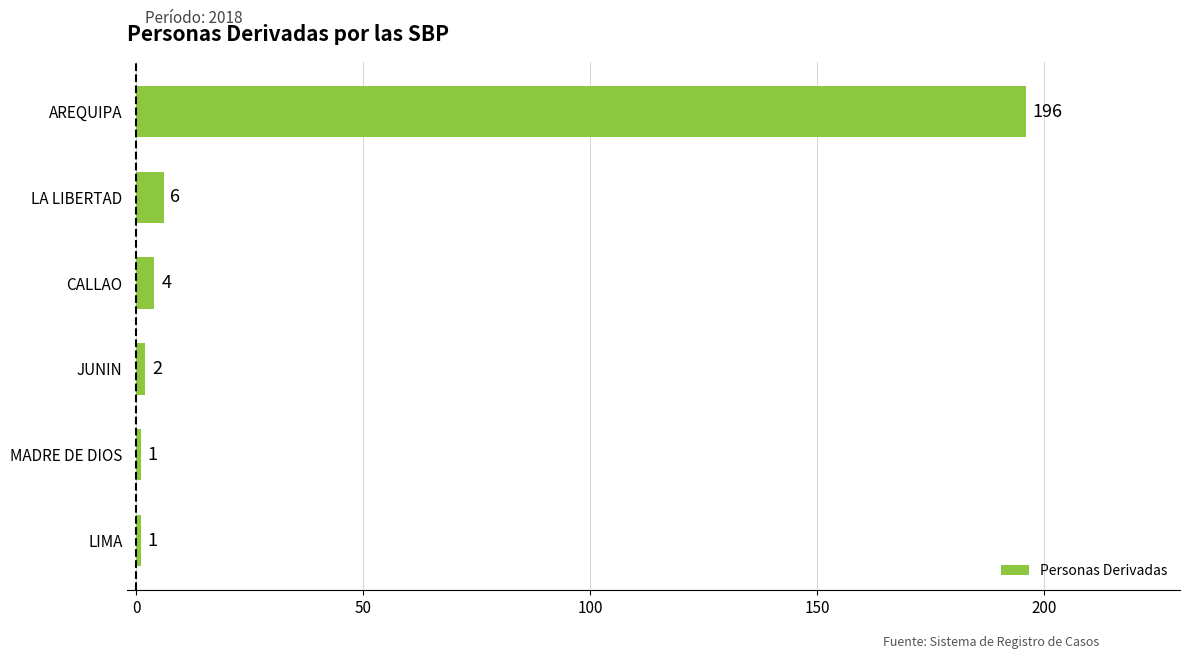

The chart shows a value of 283 at AREQUIPA. True or false?

False